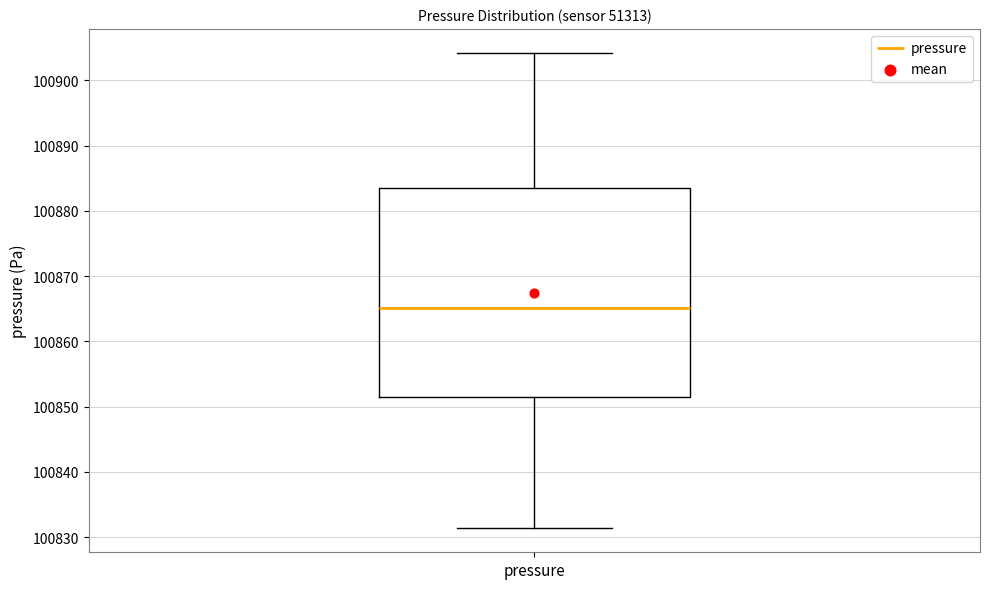

Transcribe this box plot: give where the median line is, the range the box spans, and where the two whiskers end, as read against the y-axis. The values are not printed on the chart, so give them approximately, as read against the axis.

median 100865, box 100851 to 100883, whiskers 100831 to 100904